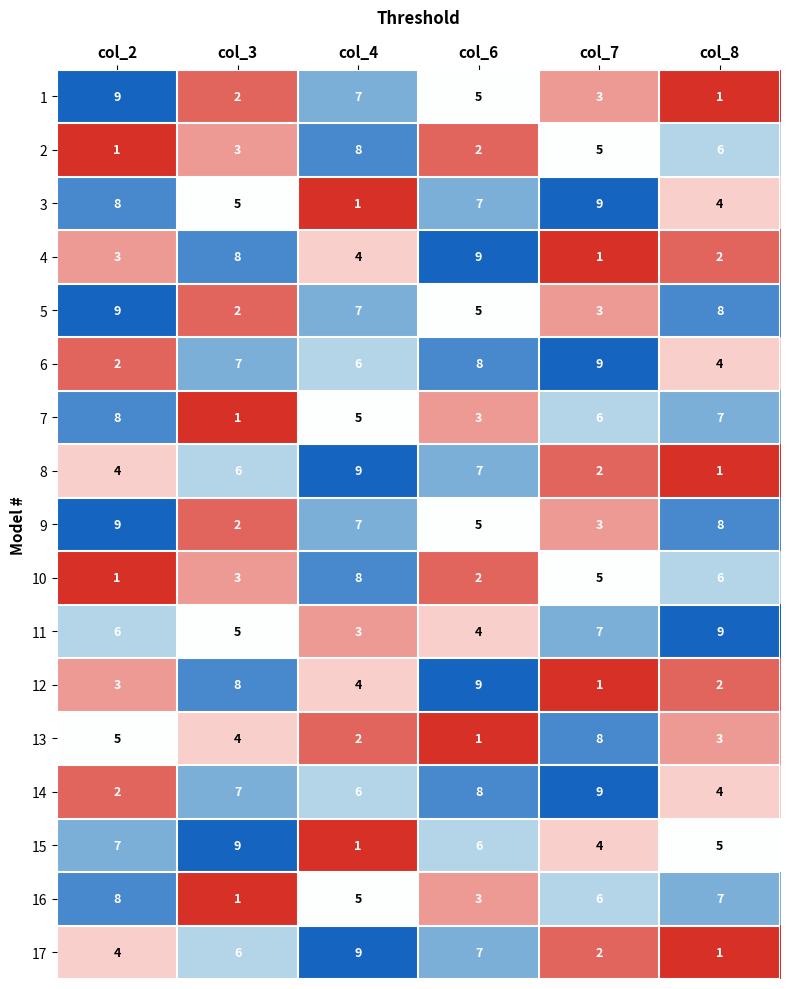

What is the total value across all series at col_6?

91